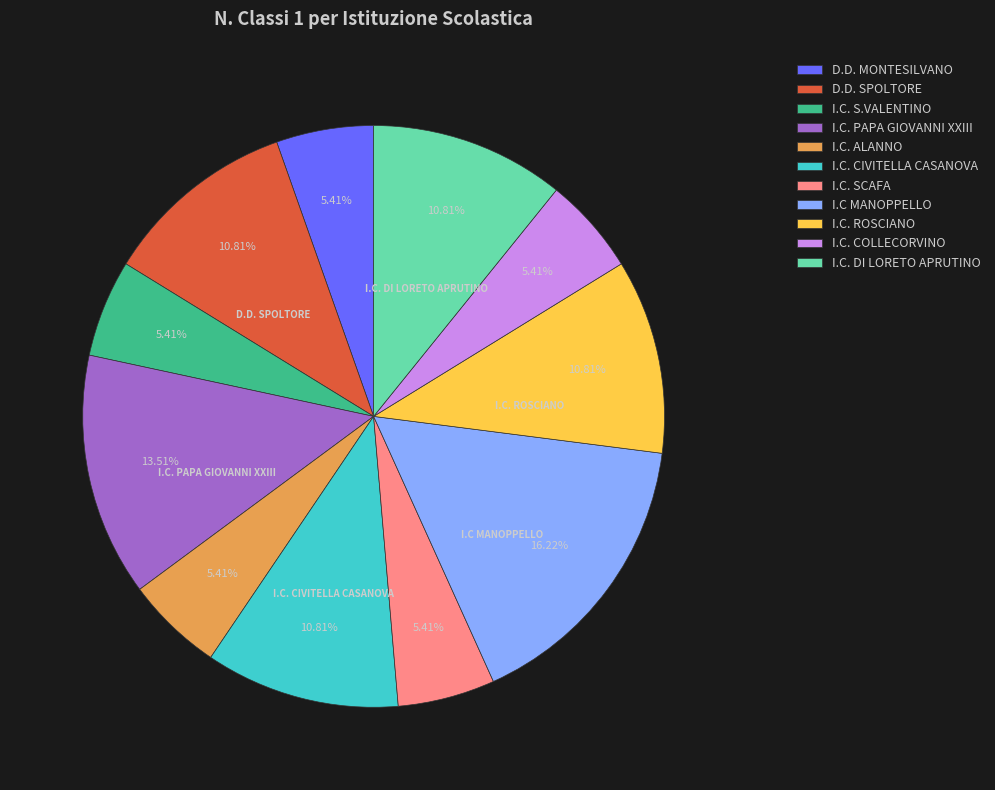

Is there a majority slice in this chart?

No